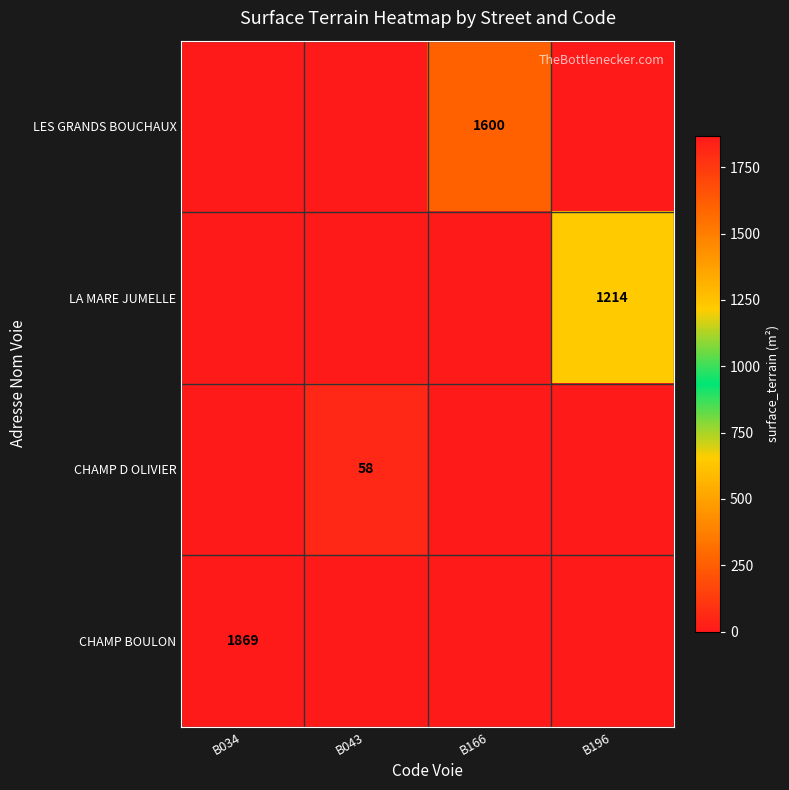

The value of CHAMP D OLIVIER at B043 is 58. True or false?

True